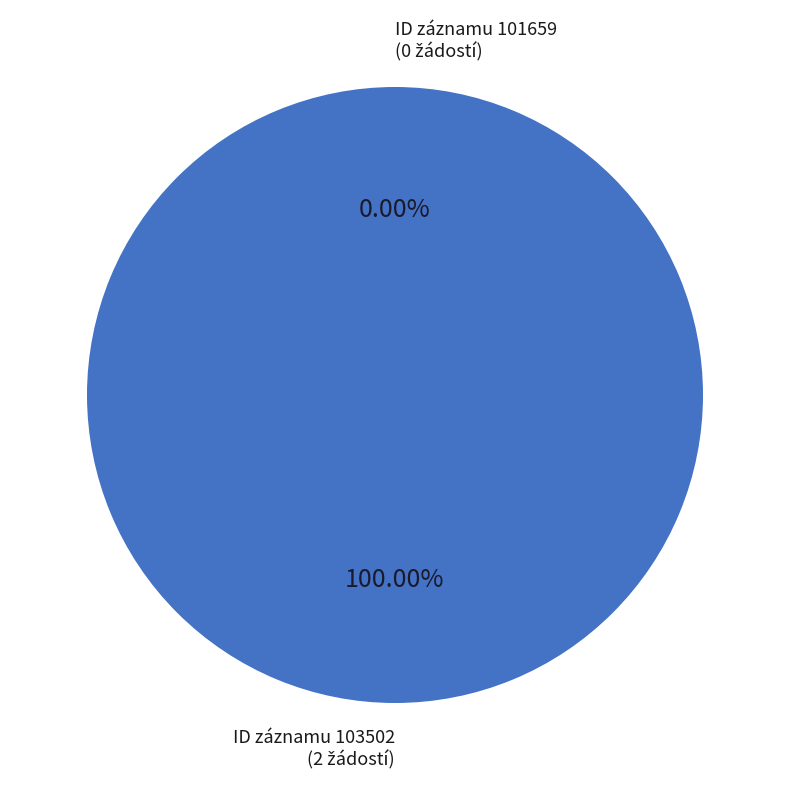

Which slice is the largest?

103502